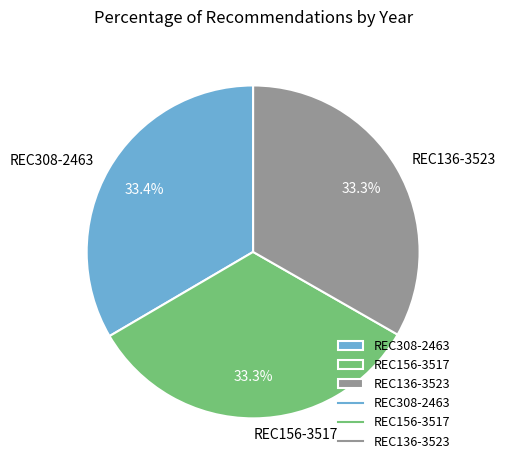

How many segments does this pie chart have?

3